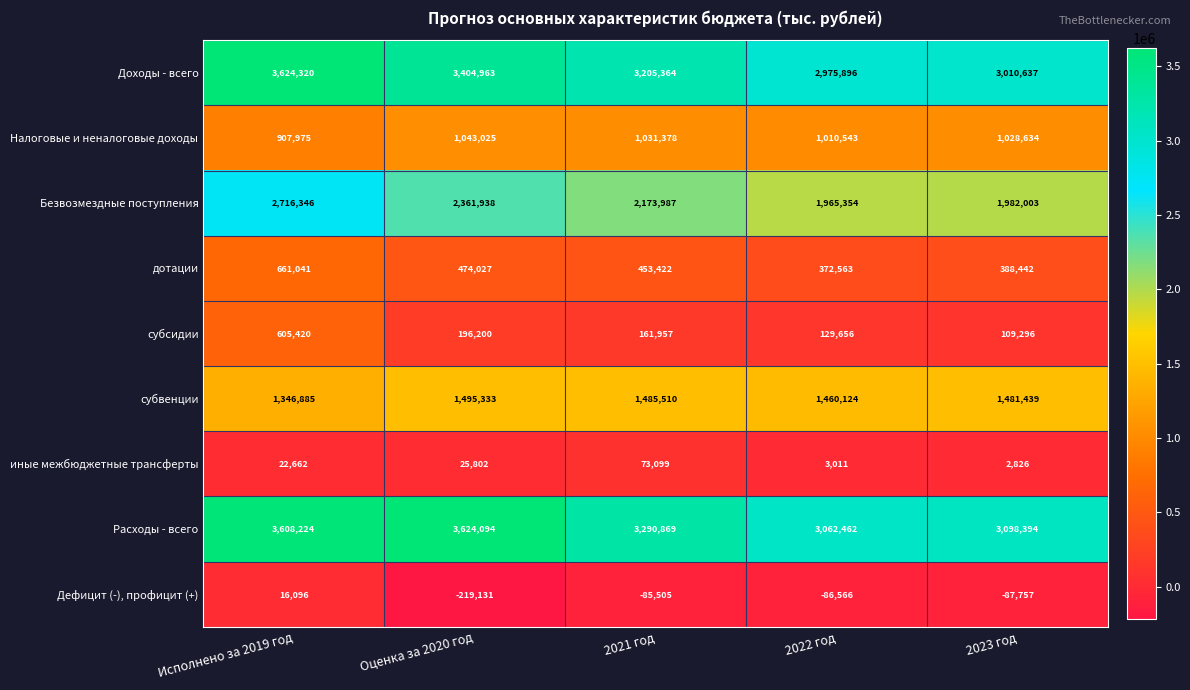

How many values in the дотации series are below 453422?

2